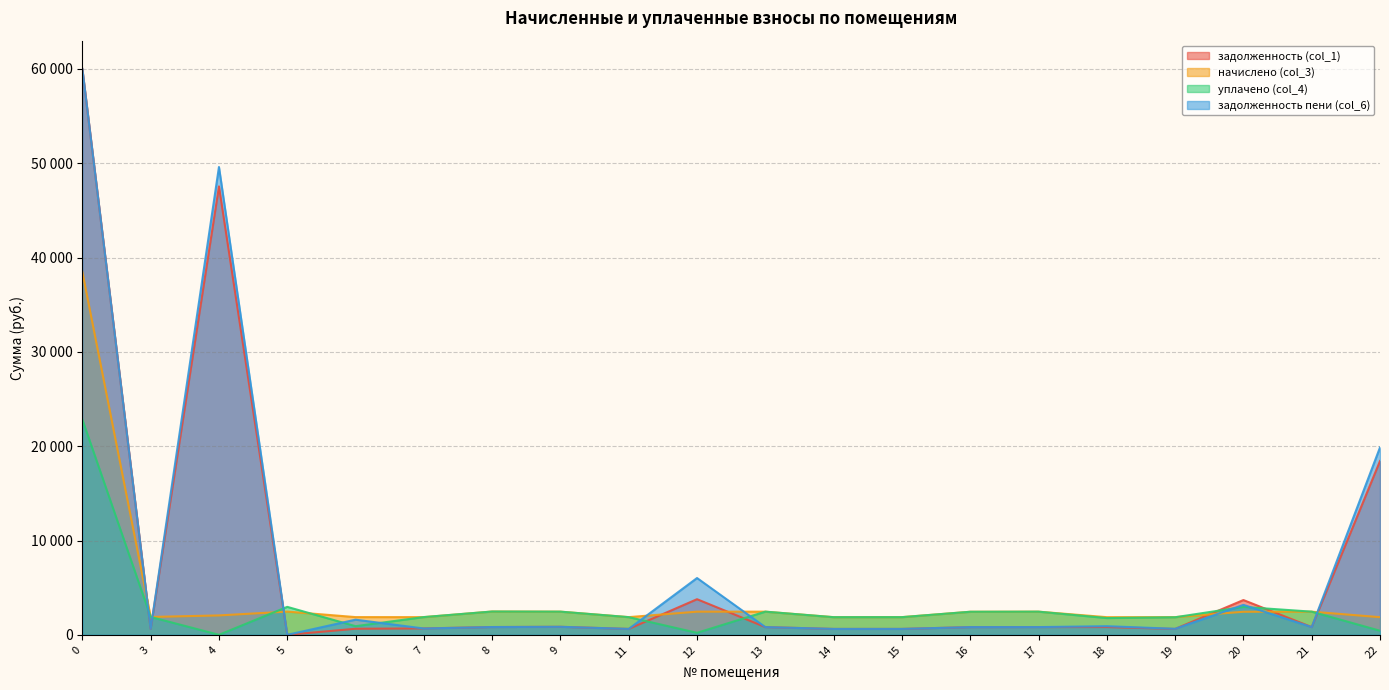

How many values in the начислено (col_3) series are below 2444?

10